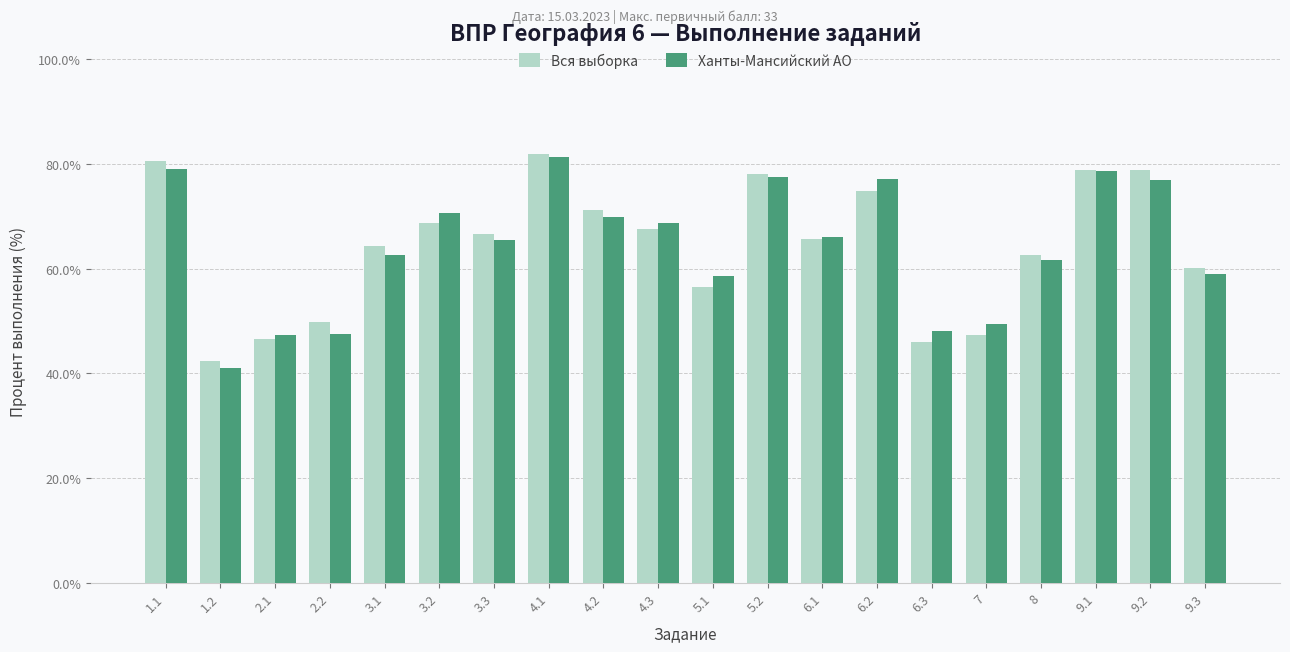

What is the greatest value displayed?

82.0